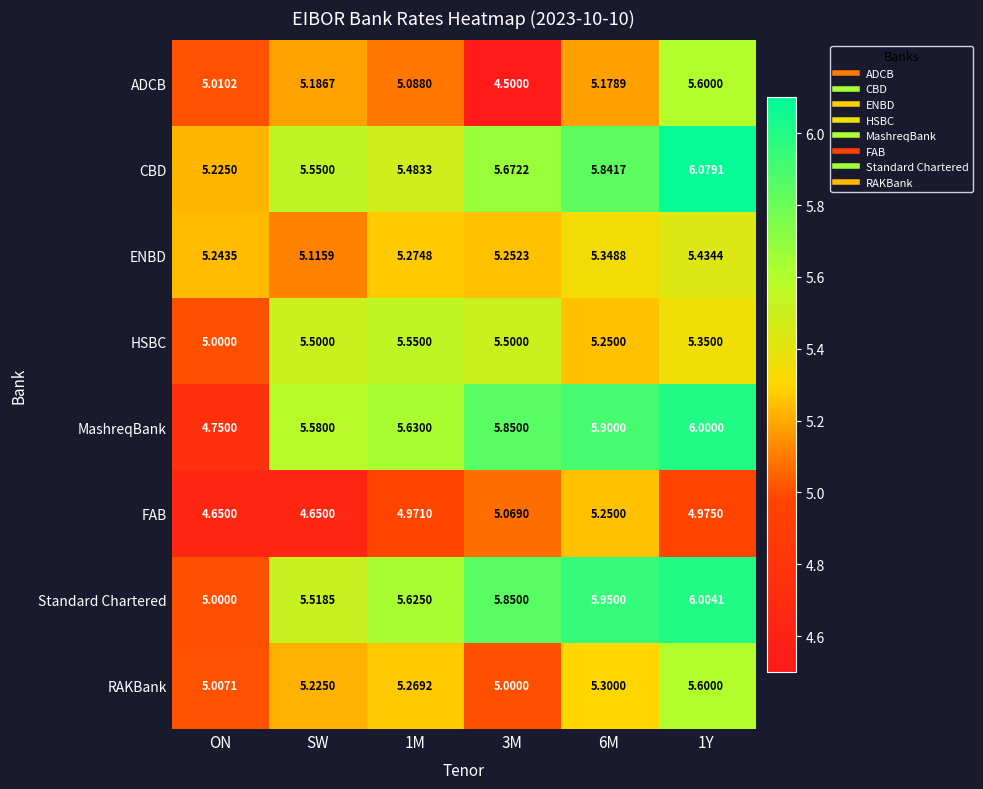

Is the value of MashreqBank at 1M greater than the value of Standard Chartered at 1M?

Yes